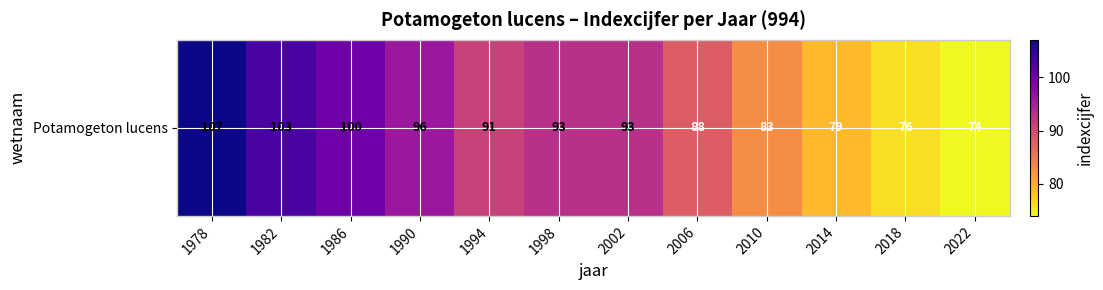

Rank the categories by value from lowest to highest.

2022, 2018, 2014, 2010, 2006, 1994, 1998, 2002, 1990, 1986, 1982, 1978